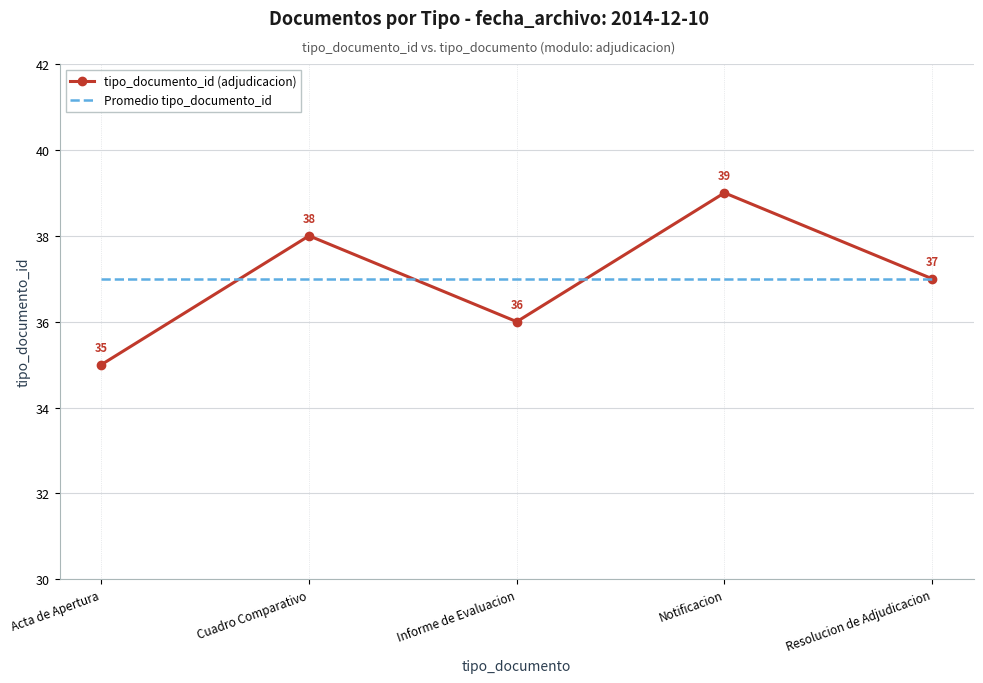

What is the greatest value displayed?

39